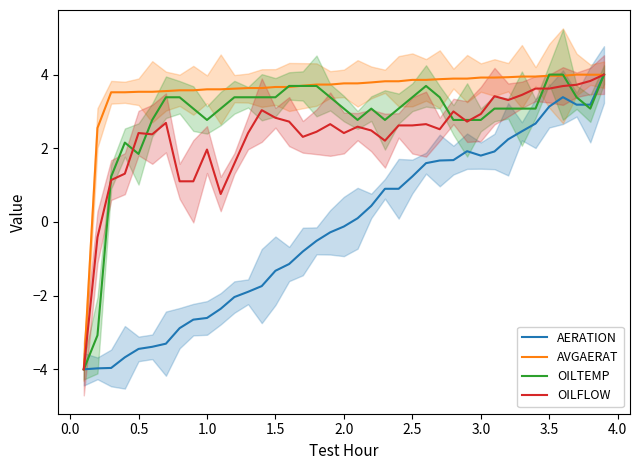

Is the value of OILTEMP at 18 greater than the value of AERATION at 36?

Yes